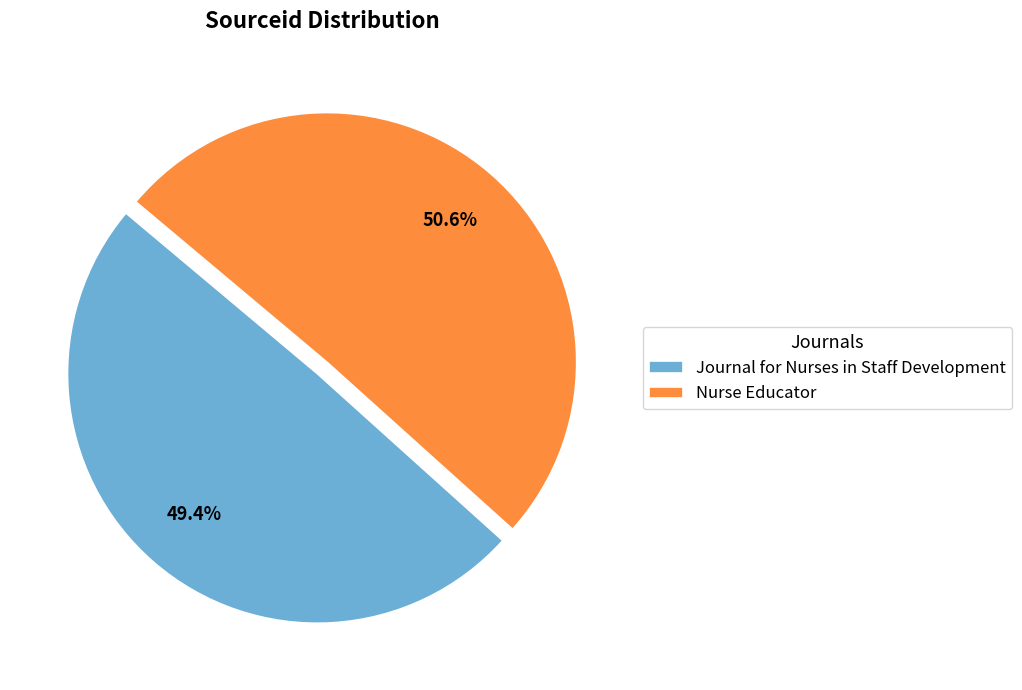

How many segments does this pie chart have?

2